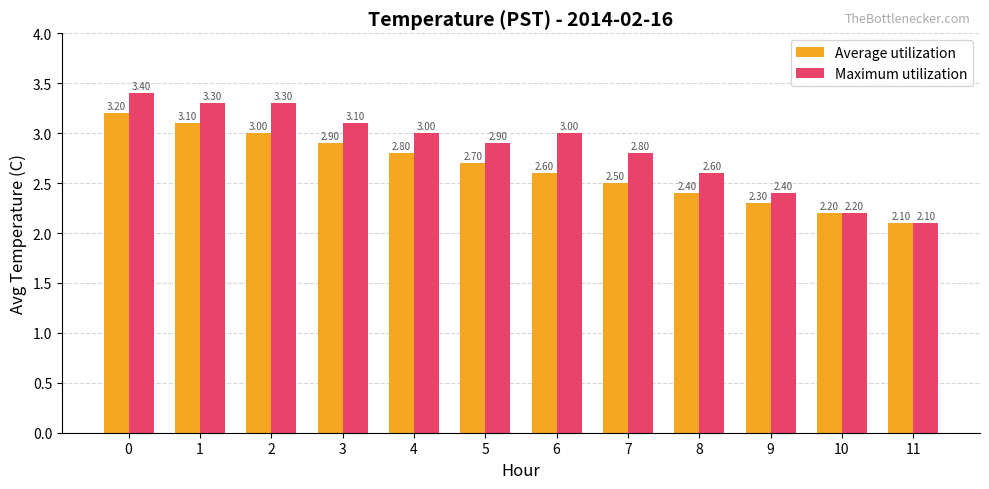

List the series in order of their overall mean, lowest first.

Average utilization, Maximum utilization